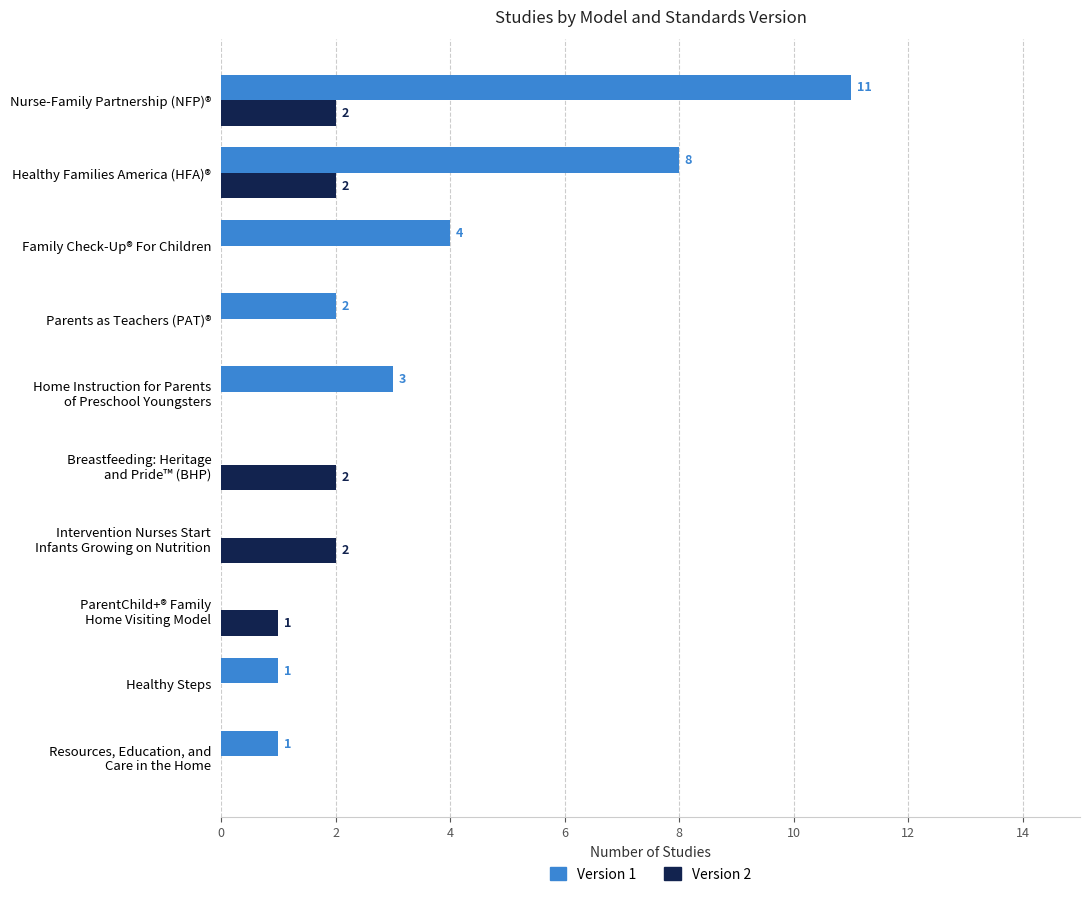

What is the sum of all Version 1 values?

30